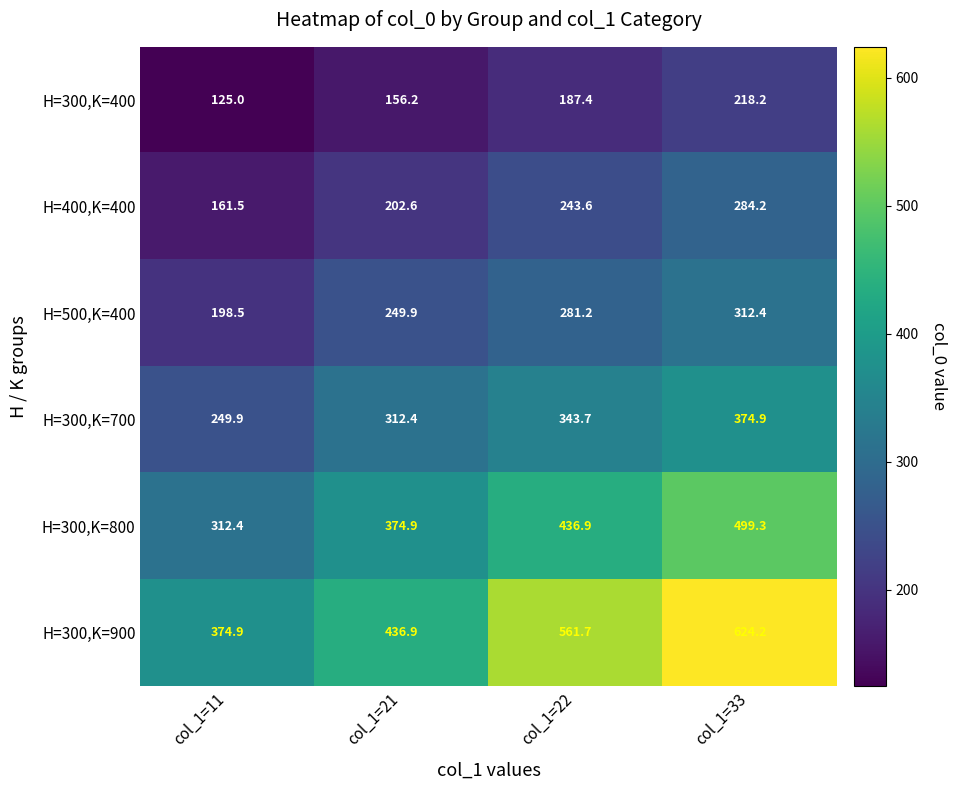

At which category is the sum across all series the highest?

col_1=33